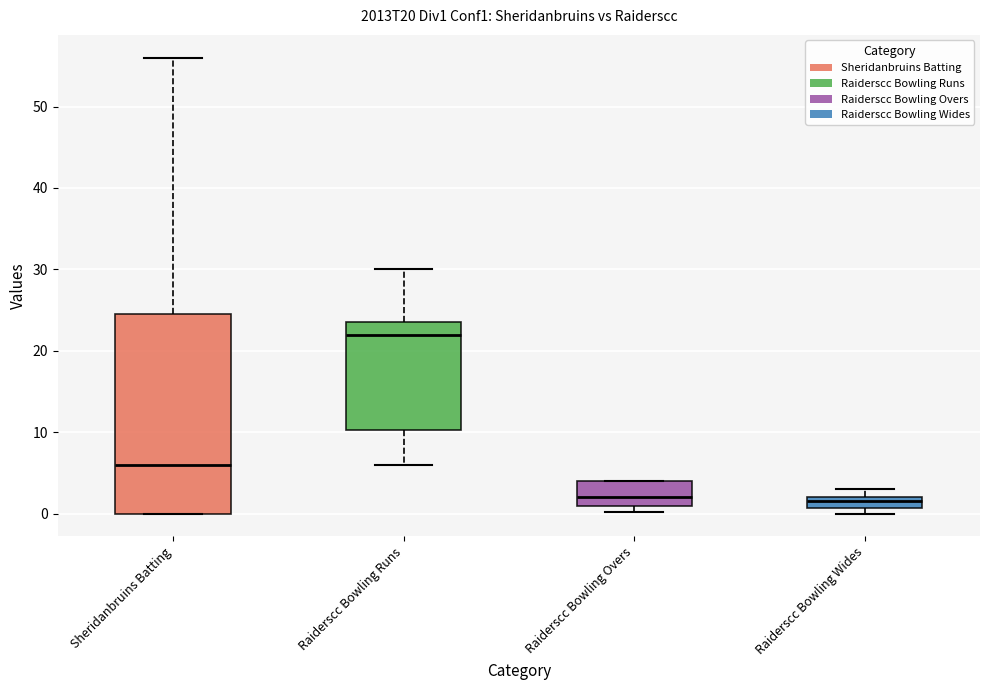

Which box is the tallest, from its lower edge to its upper edge?

Sheridanbruins Batting